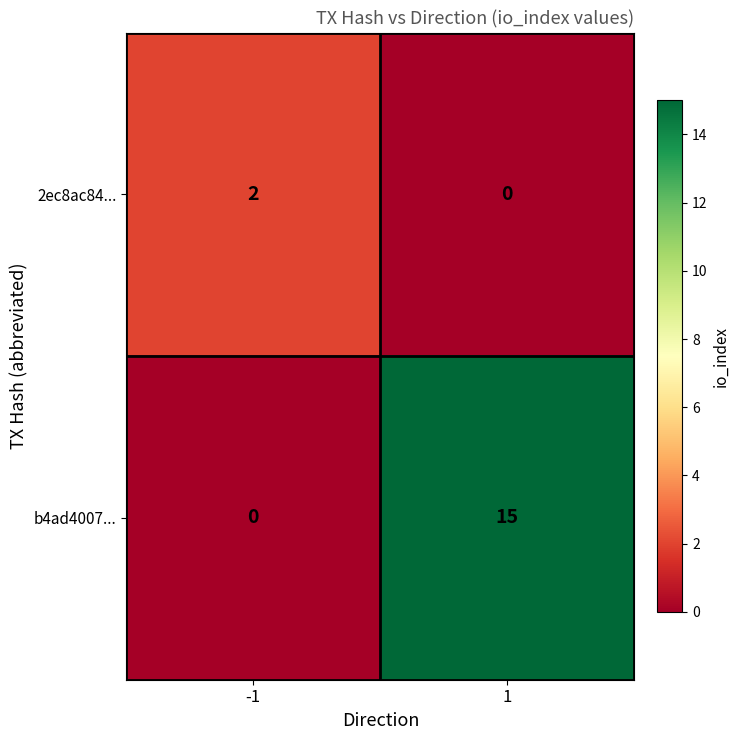

Which series has the largest total across all categories?

b4ad4007...